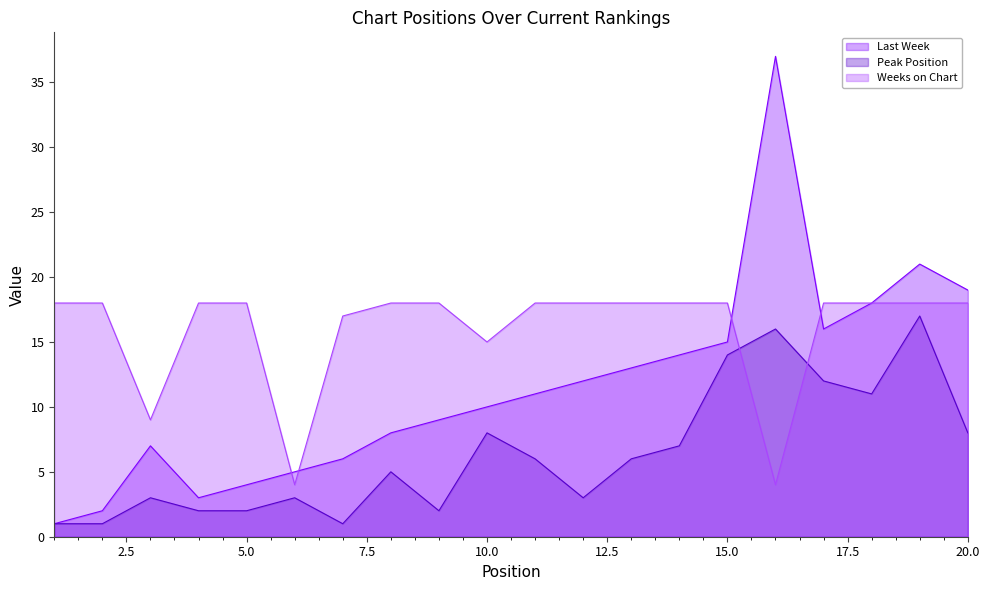

What is the average value of the Last Week series?

12